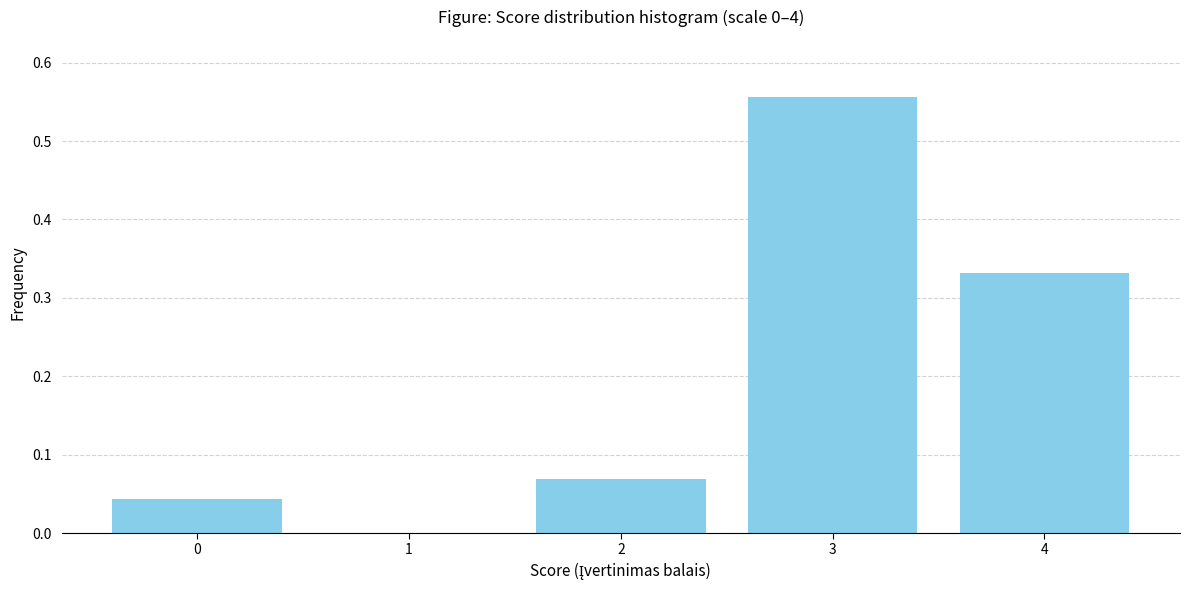

Which category has the highest value across all series?

3